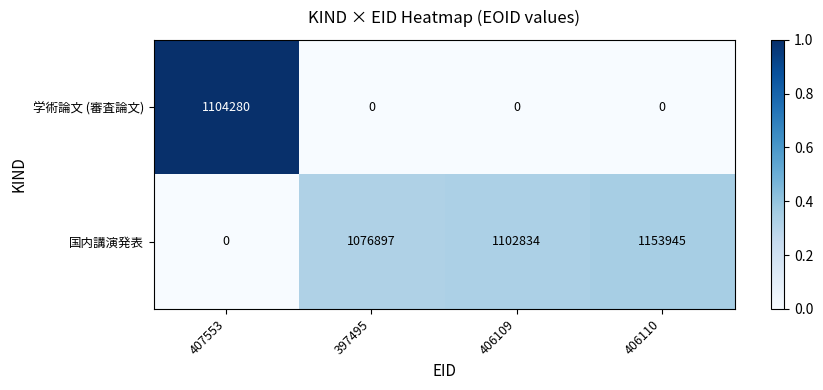

Which series has the largest total across all categories?

国内講演発表